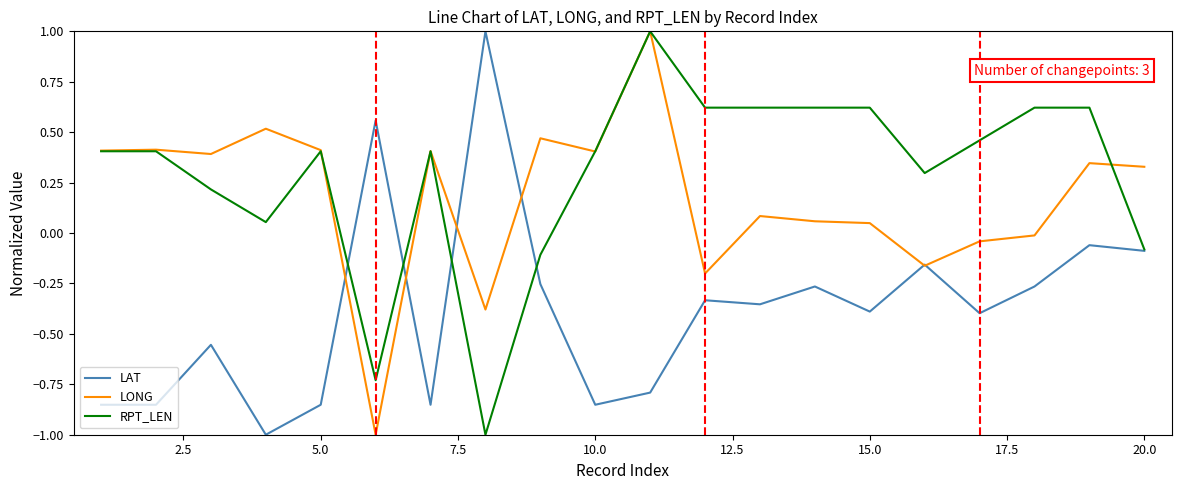

Does the chart display data point markers on the line(s)?

No